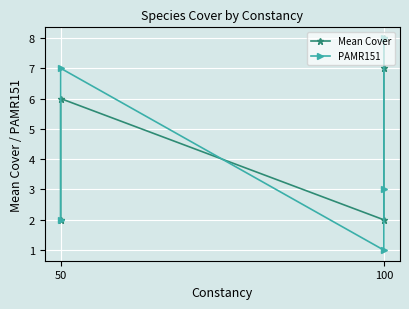

Count the PAMR151 values in the range 2 to 7.

3